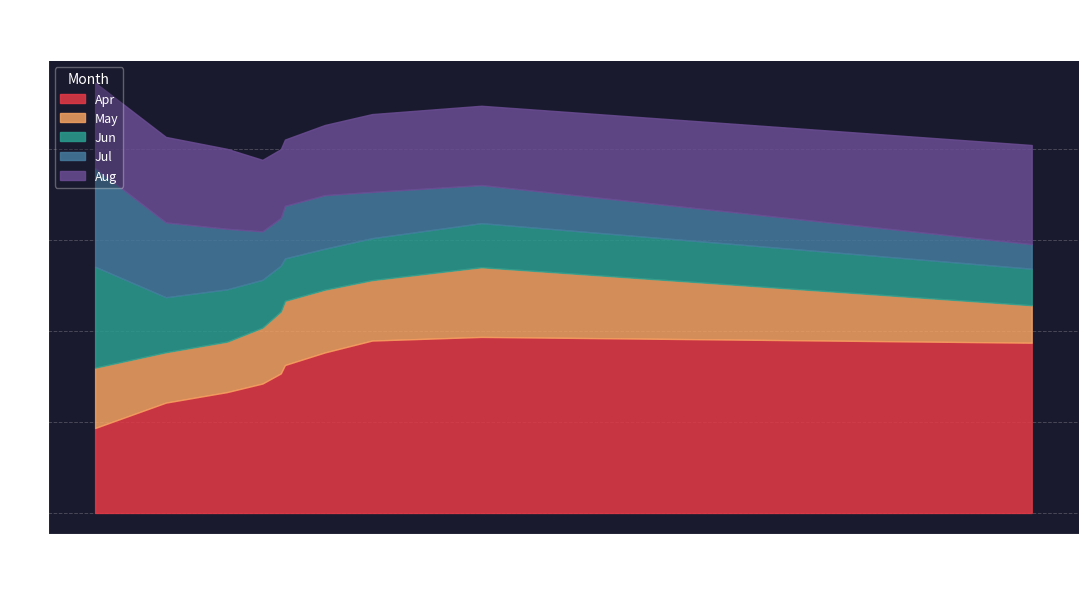

The value of Jun at pct85 is 0.2. True or false?

False